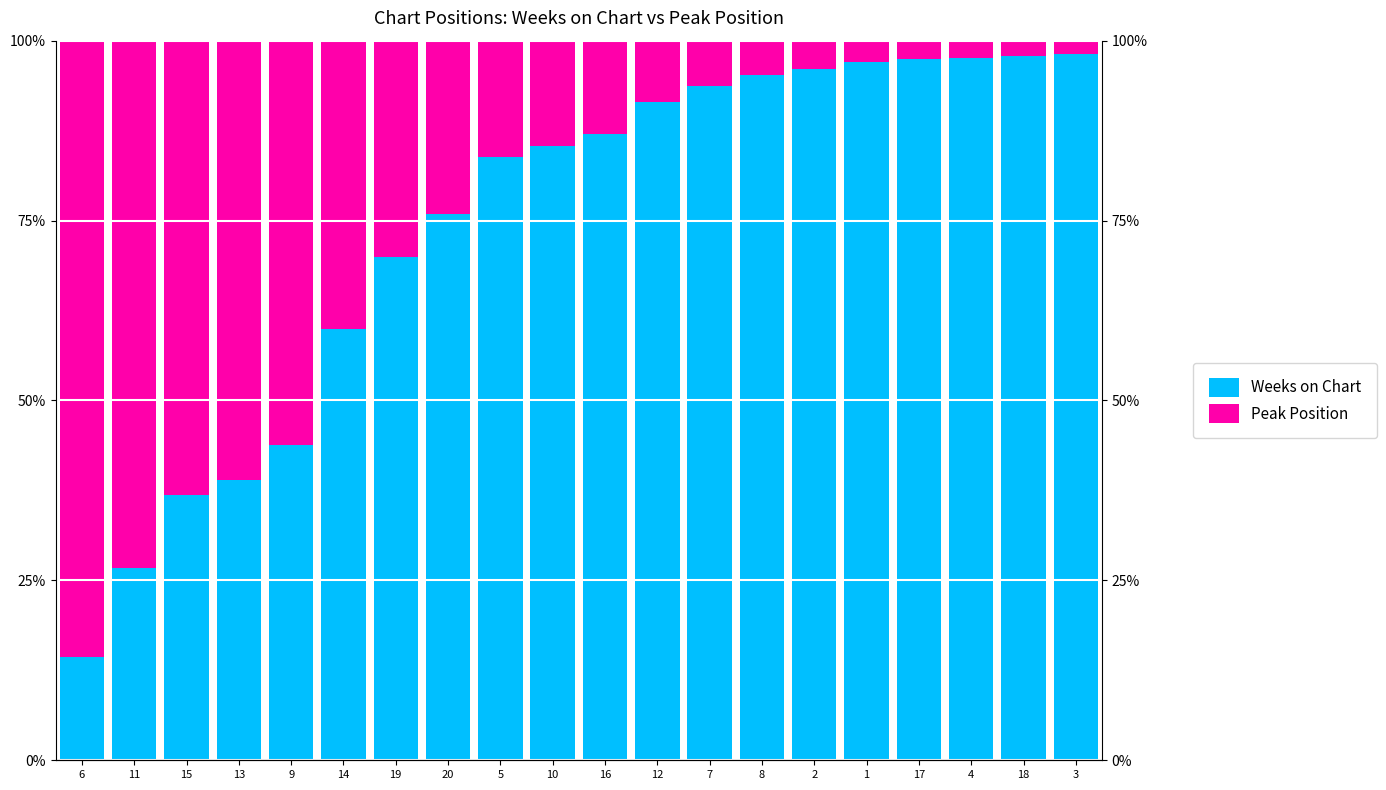

What is the sum of the Weeks on Chart values at 10 and 6?

99.6